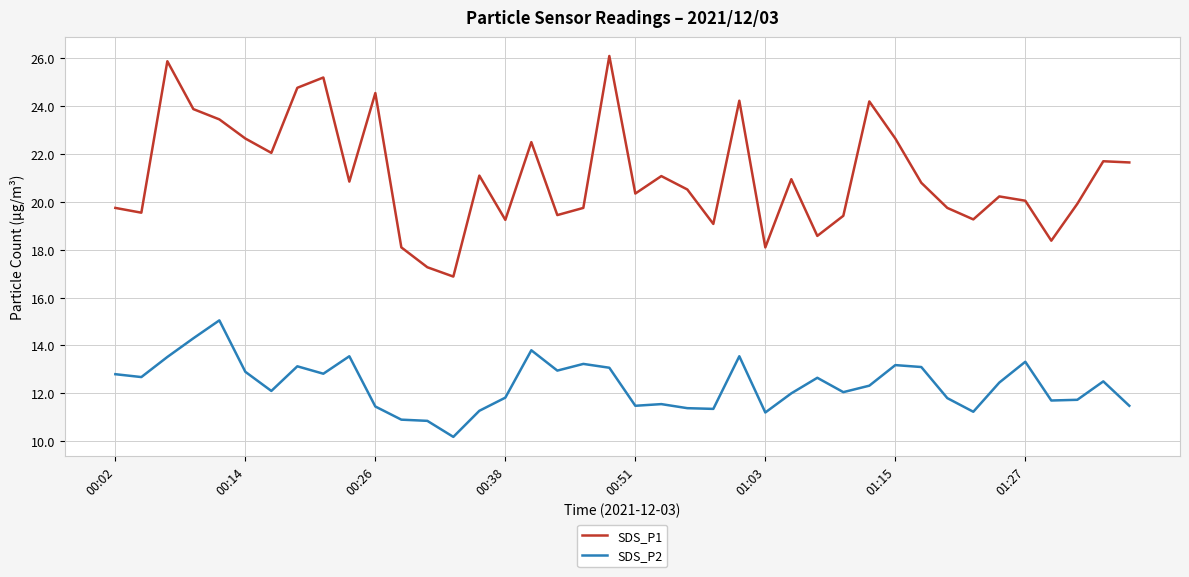

What is the maximum value shown in the chart?

26.1